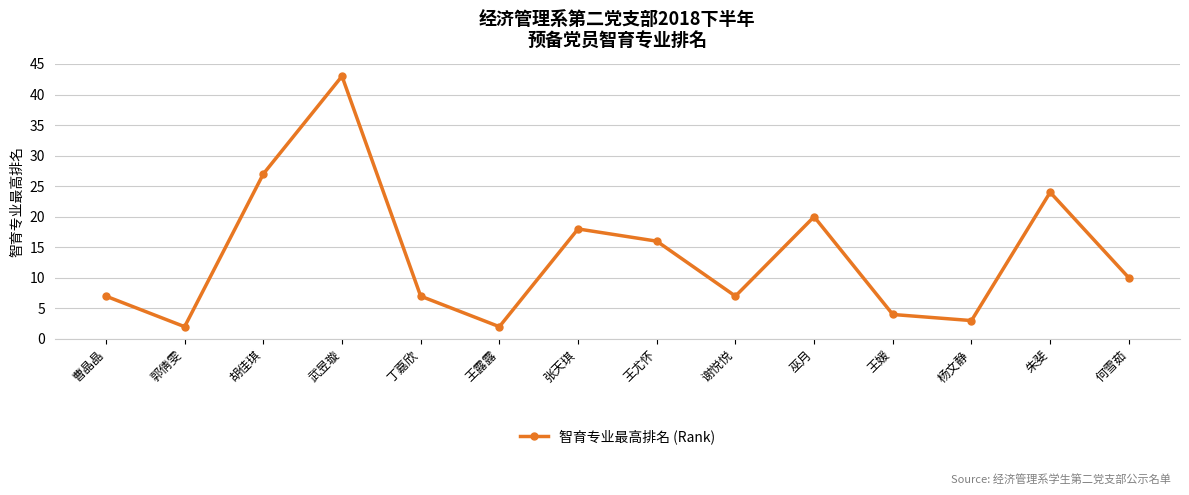

True or false: the data shows 2 at 谢悦悦.

False